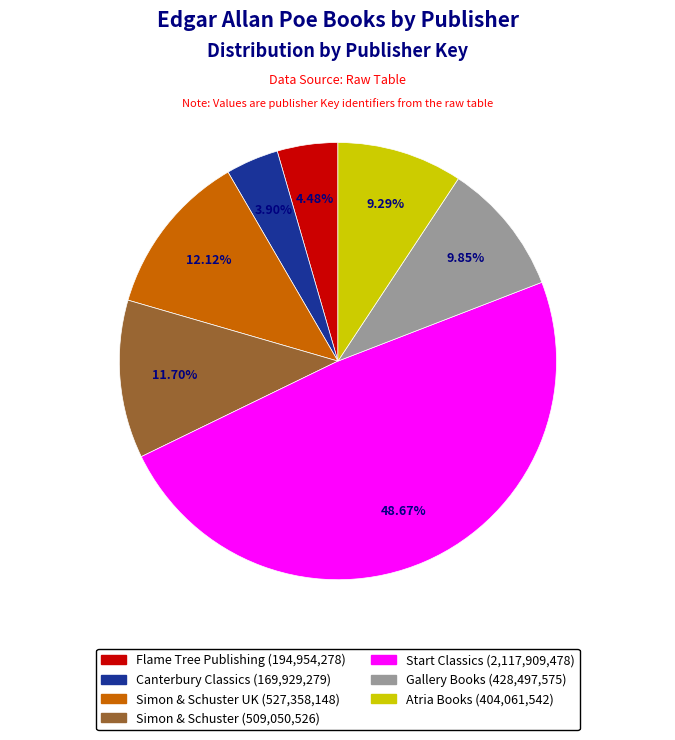

Is there any slice that represents more than half of the pie?

No